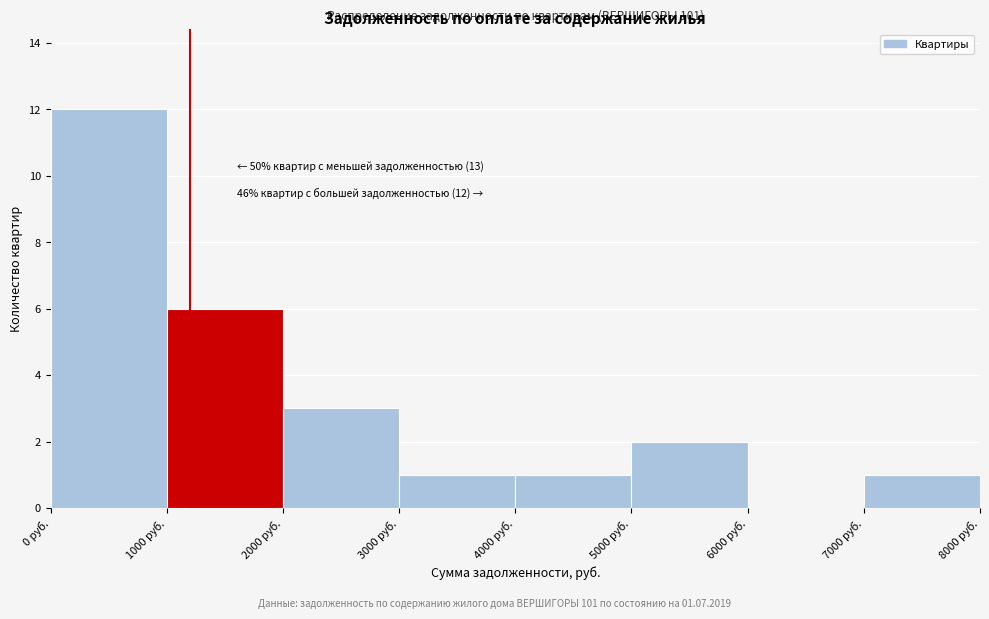

Over which range of the x-axis is the bar tallest?

0 to 1000